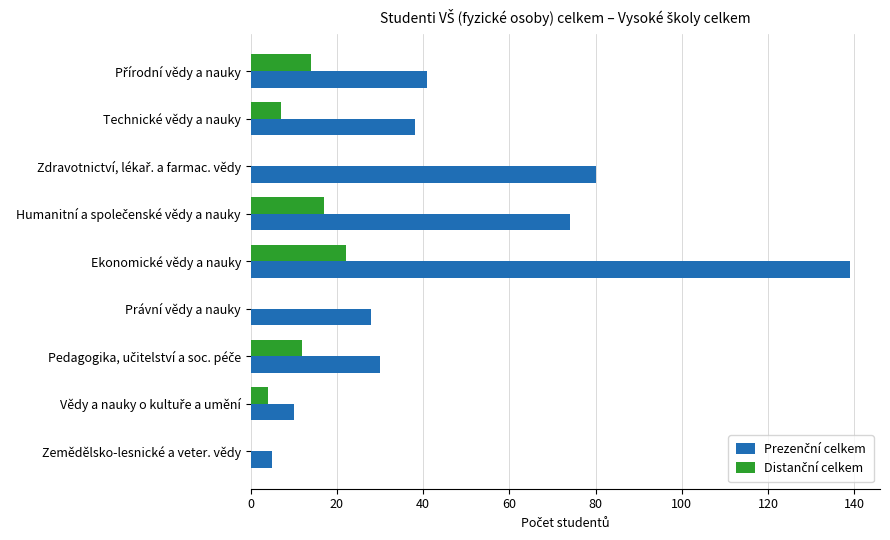

Which category has the highest value across all series?

Ekonomické vědy a nauky